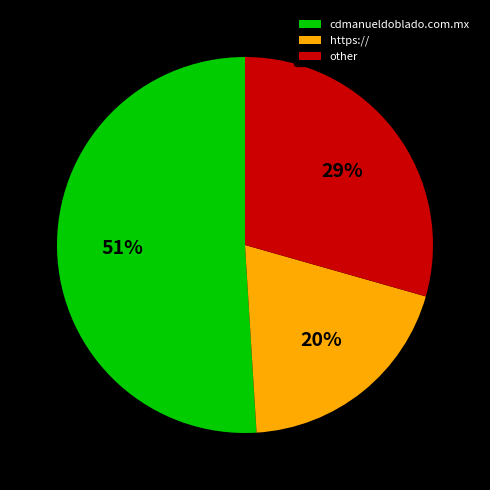

Between cdmanueldoblado.com.mx and other, which is larger?

cdmanueldoblado.com.mx